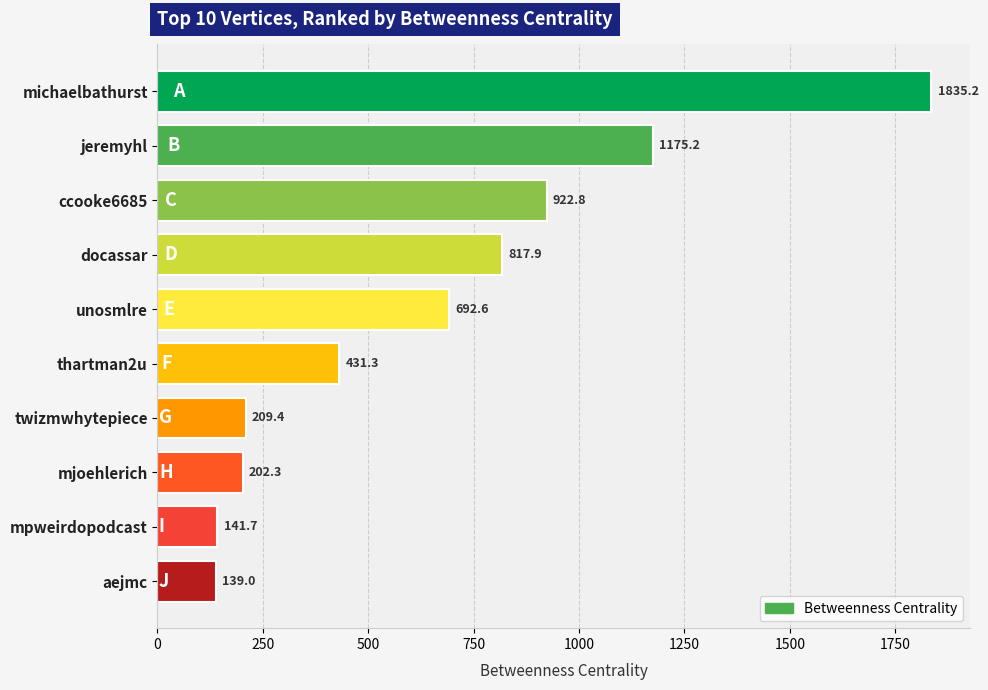

Where is the data nearest to the value 987?

ccooke6685